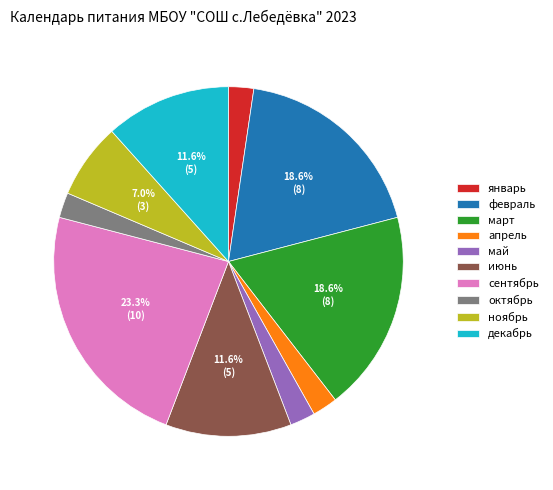

Is there any slice that represents more than half of the pie?

No